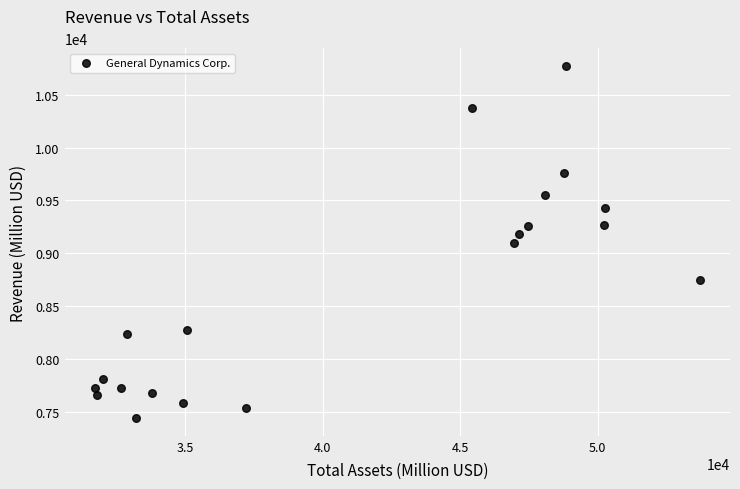

What is the range of Y values (max minus min)?

3332